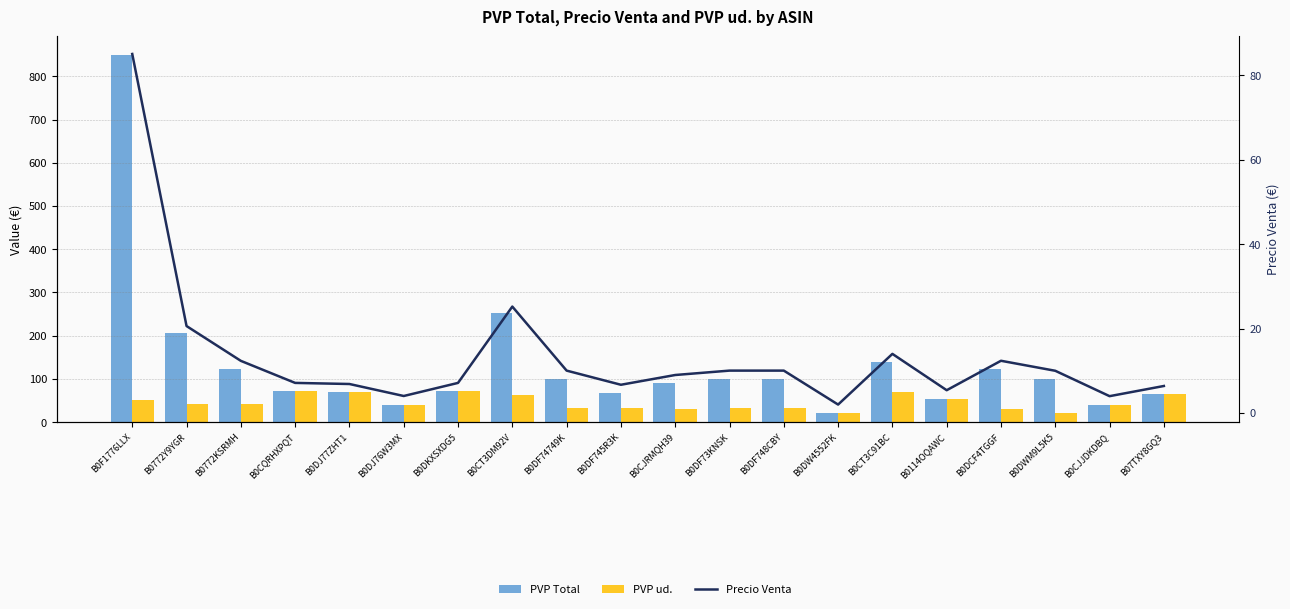

Reading left to right, extract all data points from this chart.

PVP Total: 850.0	205.8	123.5	71.3	68.7	40.3	71.3	252.0	100.4	66.9	90.0	100.4	100.4	20.0	140.0	54.0	123.7	100.0	39.9	64.0
PVP ud.: 50.0	41.2	41.2	71.3	68.7	40.3	71.3	63.0	33.5	33.5	30.0	33.5	33.5	20.0	70.0	54.0	30.9	20.0	39.9	64.0
Precio Venta: 85.0	20.6	12.3	7.1	6.9	4.0	7.1	25.2	10.0	6.7	9.0	10.0	10.0	2.0	14.0	5.4	12.4	10.0	4.0	6.4